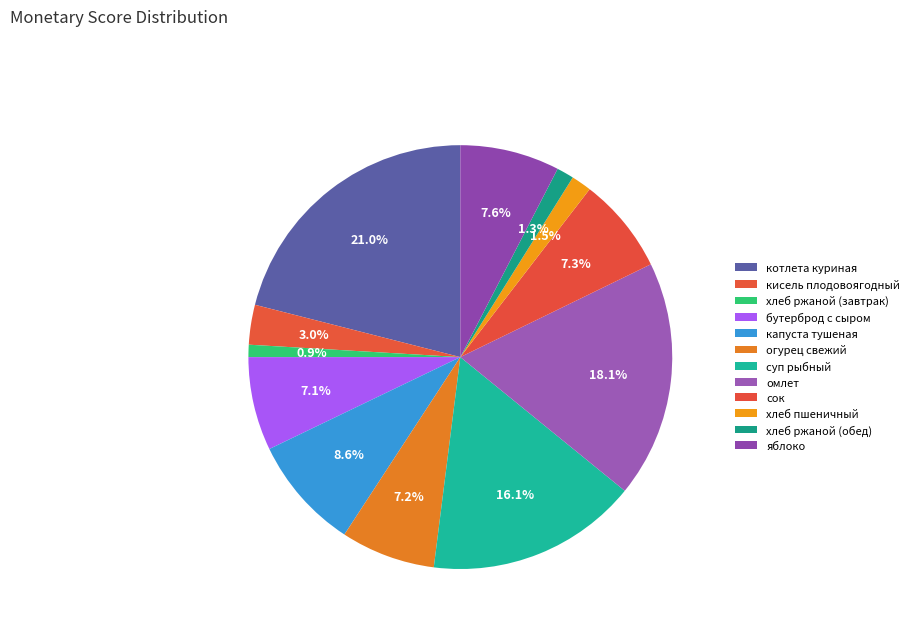

What is the total percentage of хлеб пшеничный and омлет?

19.6%